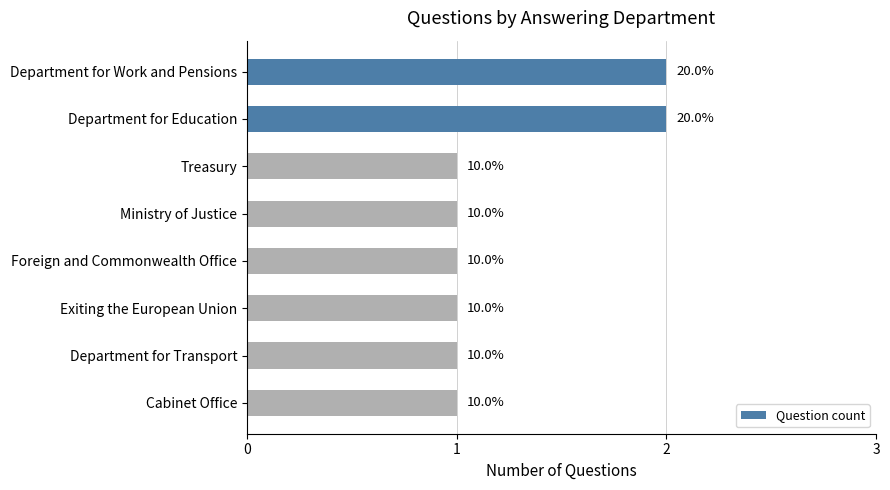

Are the bars horizontal?

Yes